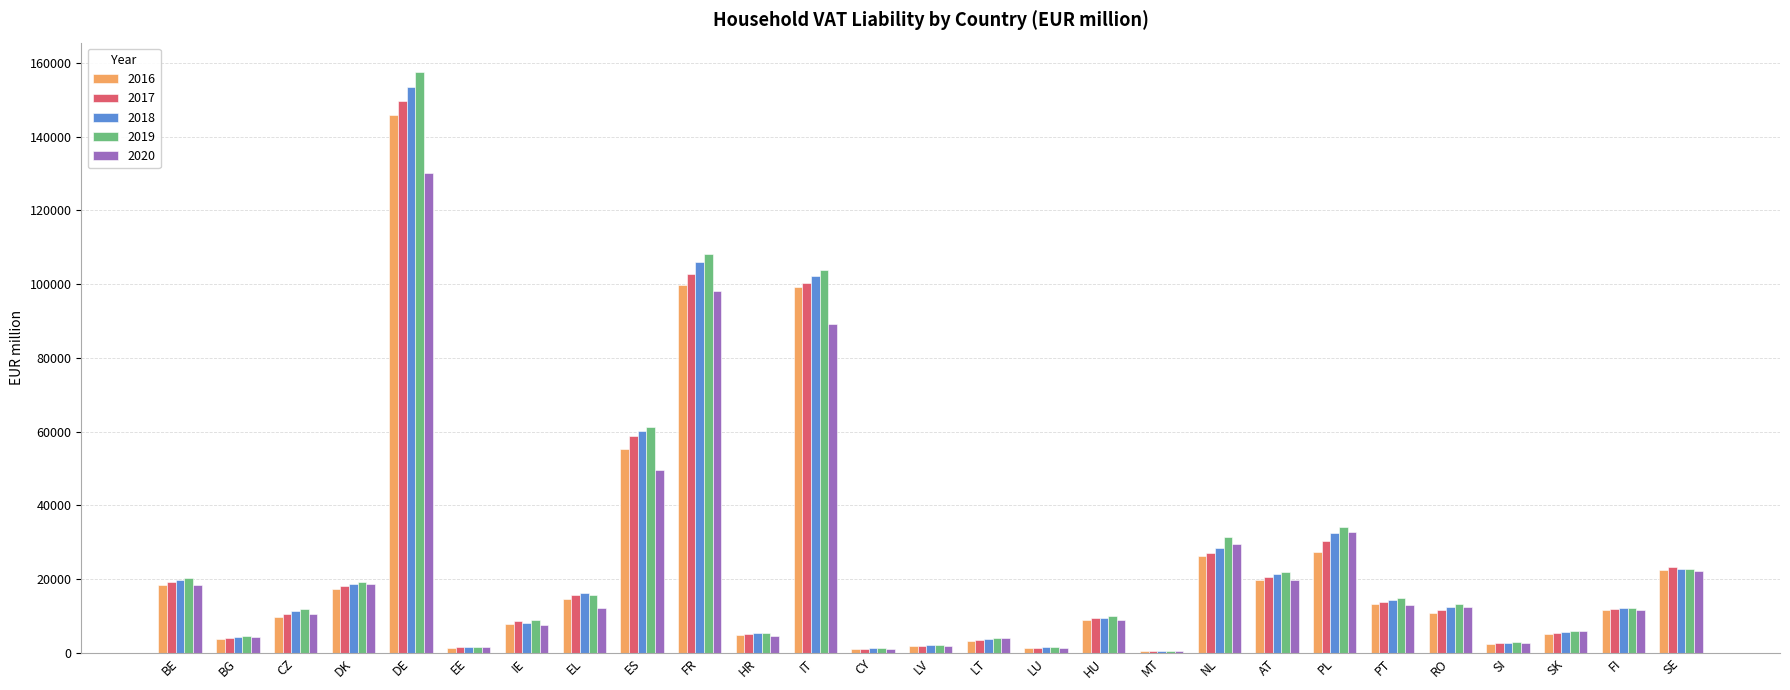

Which category has the highest value across all series?

DE